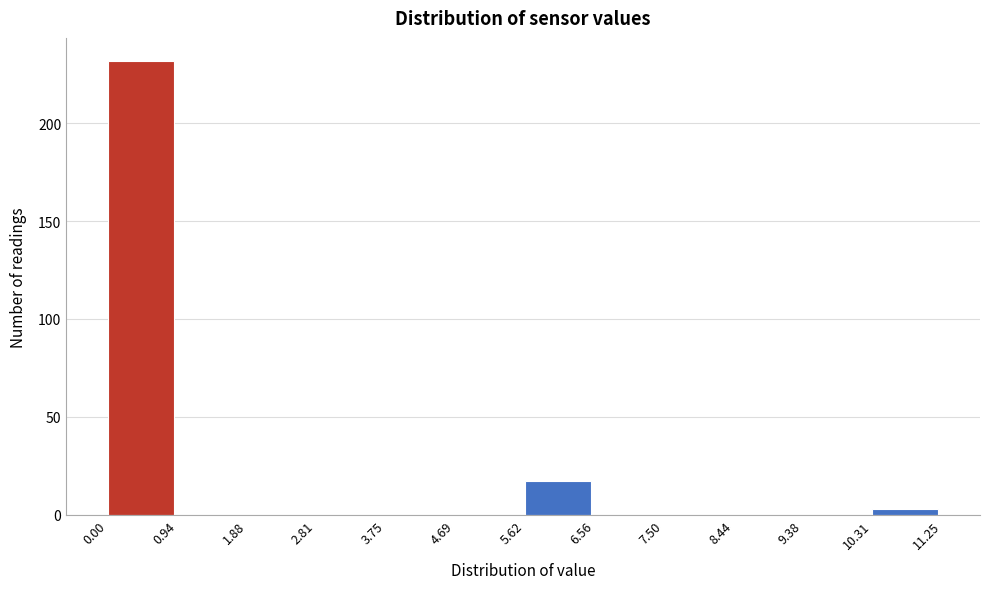

Reading left to right, list every bar in this chart as the range it spans on the x-axis followed by its height. The values are not printed on the chart, so give them approximately, as read against the axis.

0.00 to 0.94: 230
0.94 to 1.88: 0
1.88 to 2.81: 0
2.81 to 3.75: 0
3.75 to 4.69: 0
4.69 to 5.62: 0
5.62 to 6.56: 15
6.56 to 7.50: 0
7.50 to 8.44: 0
8.44 to 9.38: 0
9.38 to 10.31: 0
10.31 to 11.25: under 5